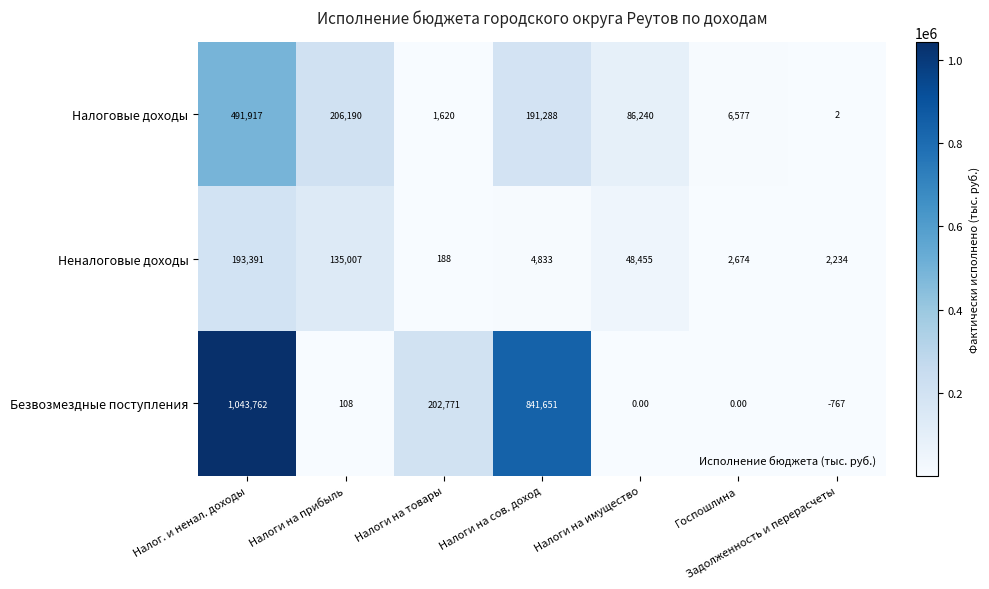

At which category does the chart reach its peak across all series?

Налог. и ненал. доходы